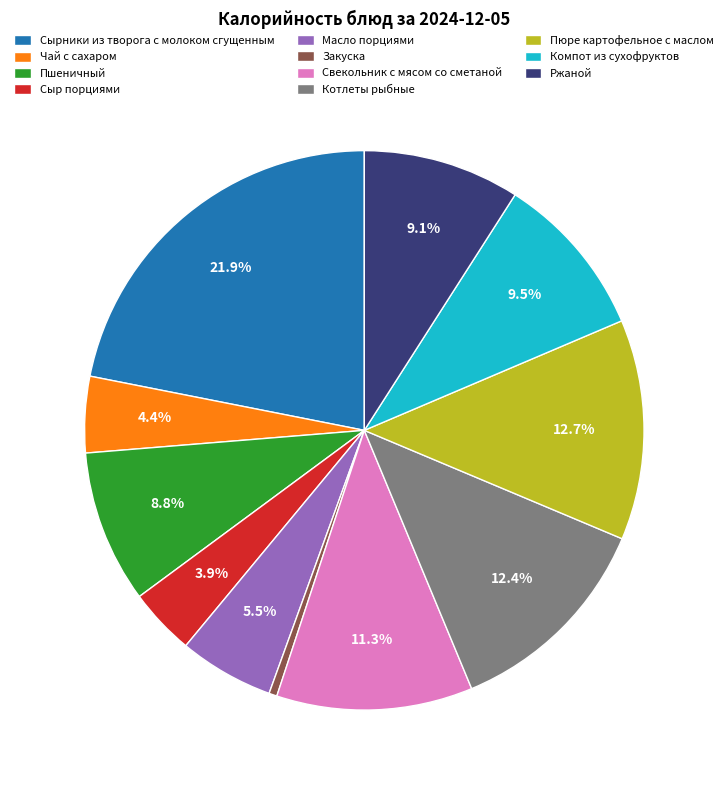

Count the number of slices in the pie.

11